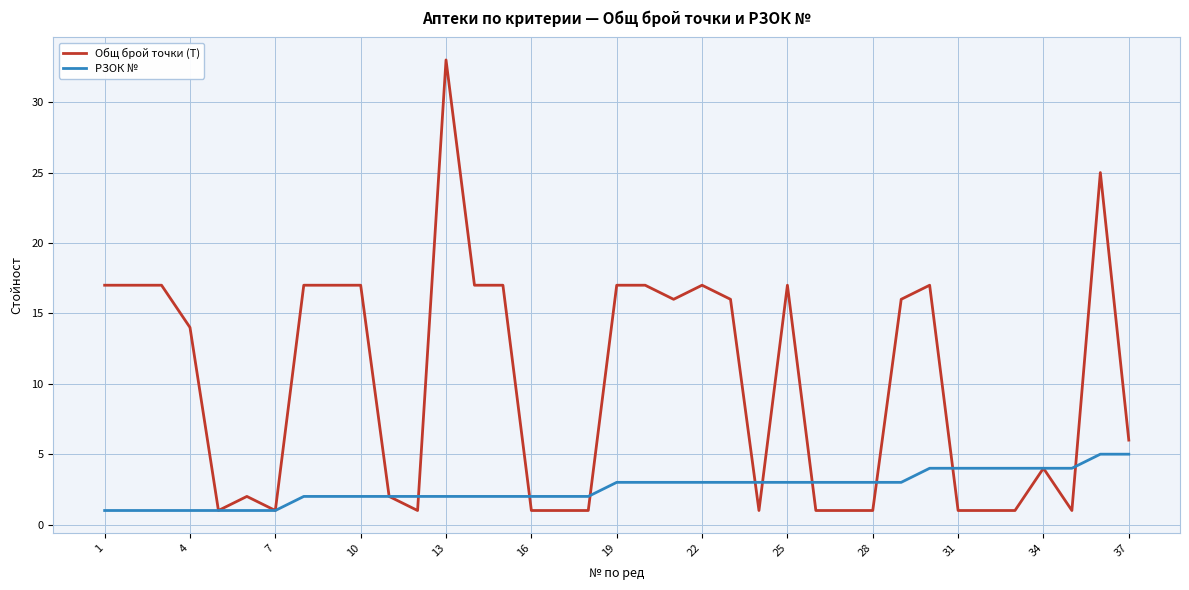

Which series has the largest total across all categories?

Общ брой точки (T)